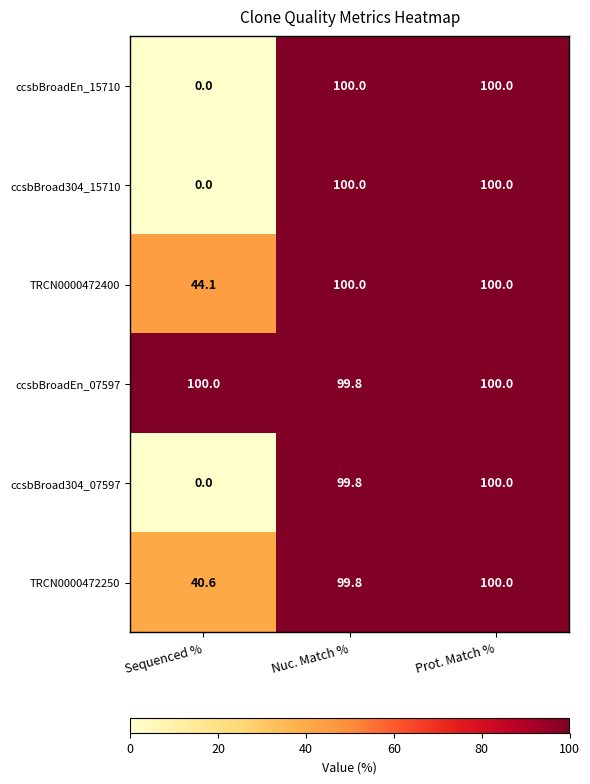

Reading left to right, what are all the values shown in this chart?

ccsbBroadEn_15710: 0.0	100.0	100.0
ccsbBroad304_15710: 0.0	100.0	100.0
TRCN0000472400: 44.1	100.0	100.0
ccsbBroadEn_07597: 100.0	99.8	100.0
ccsbBroad304_07597: 0.0	99.8	100.0
TRCN0000472250: 40.6	99.8	100.0